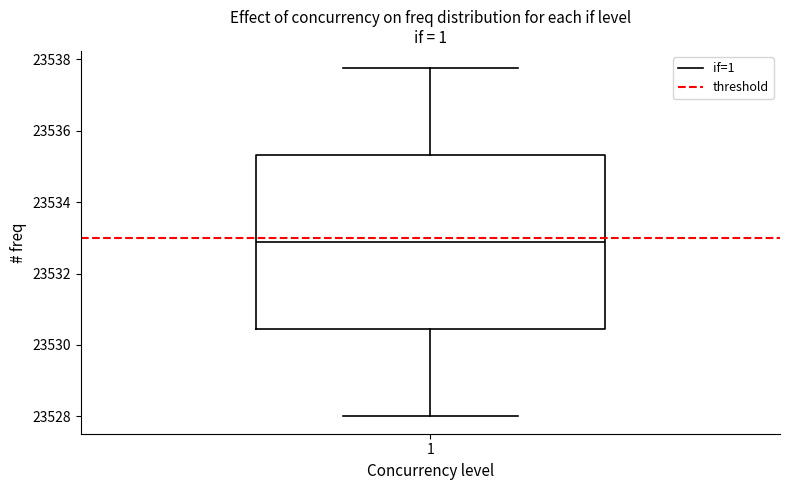

Read this box plot against the y-axis: the position of the median line, the range covered by the box, and the ends of both whiskers. The values are not printed on the chart, so give them approximately, as read against the axis.

median 23532.8, box 23530.4 to 23535.4, whiskers 23528.0 to 23537.8